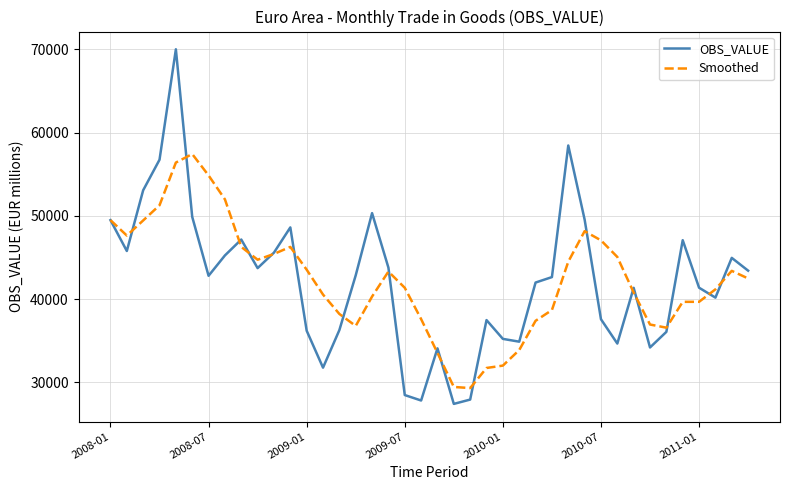

What is the smallest value displayed?

27423.5